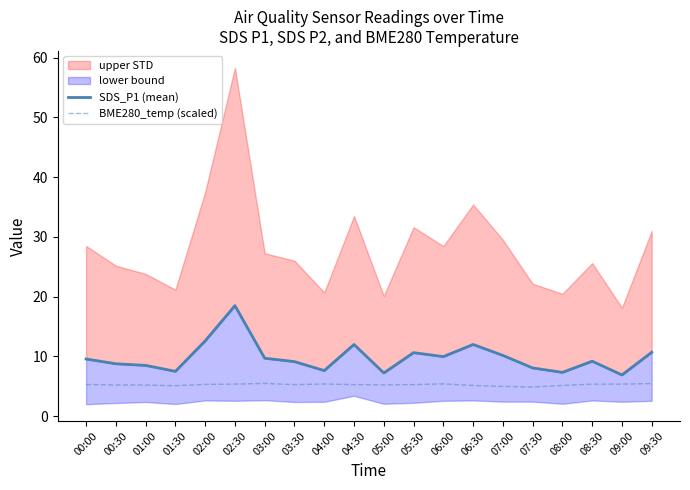

What is the lowest value of the SDS_P1 (mean) series?

6.9